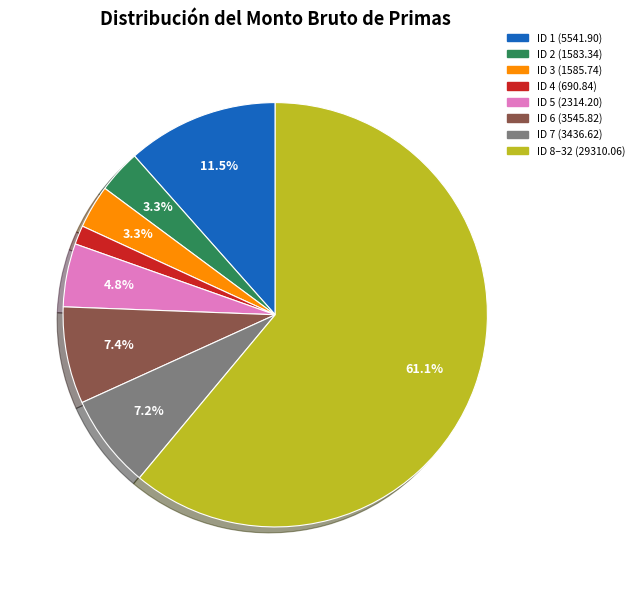

Is there any slice that represents more than half of the pie?

Yes